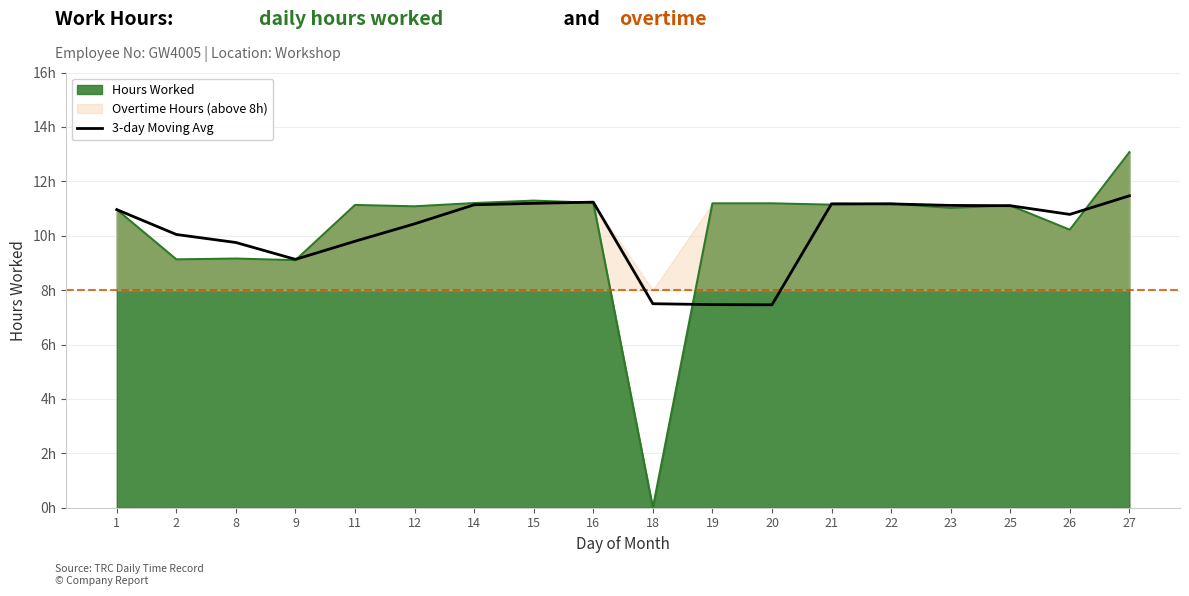

What is the change in value from 11 to 15?

+1.4